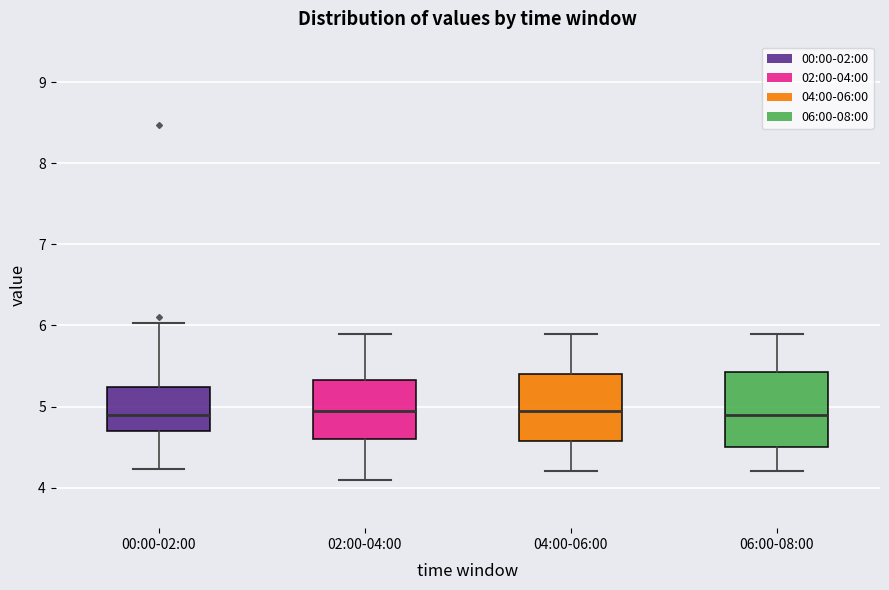

Reading left to right, transcribe this box plot: for each box, give where its median line is, the range the box spans, and where its two whiskers end, as read against the y-axis. The values are not printed on the chart, so give them approximately, as read against the axis.

00:00-02:00: median 4.9, box 4.7 to 5.2, whiskers 4.2 to 6.0
02:00-04:00: median 5.0, box 4.6 to 5.3, whiskers 4.1 to 5.9
04:00-06:00: median 5.0, box 4.6 to 5.4, whiskers 4.2 to 5.9
06:00-08:00: median 4.9, box 4.5 to 5.4, whiskers 4.2 to 5.9